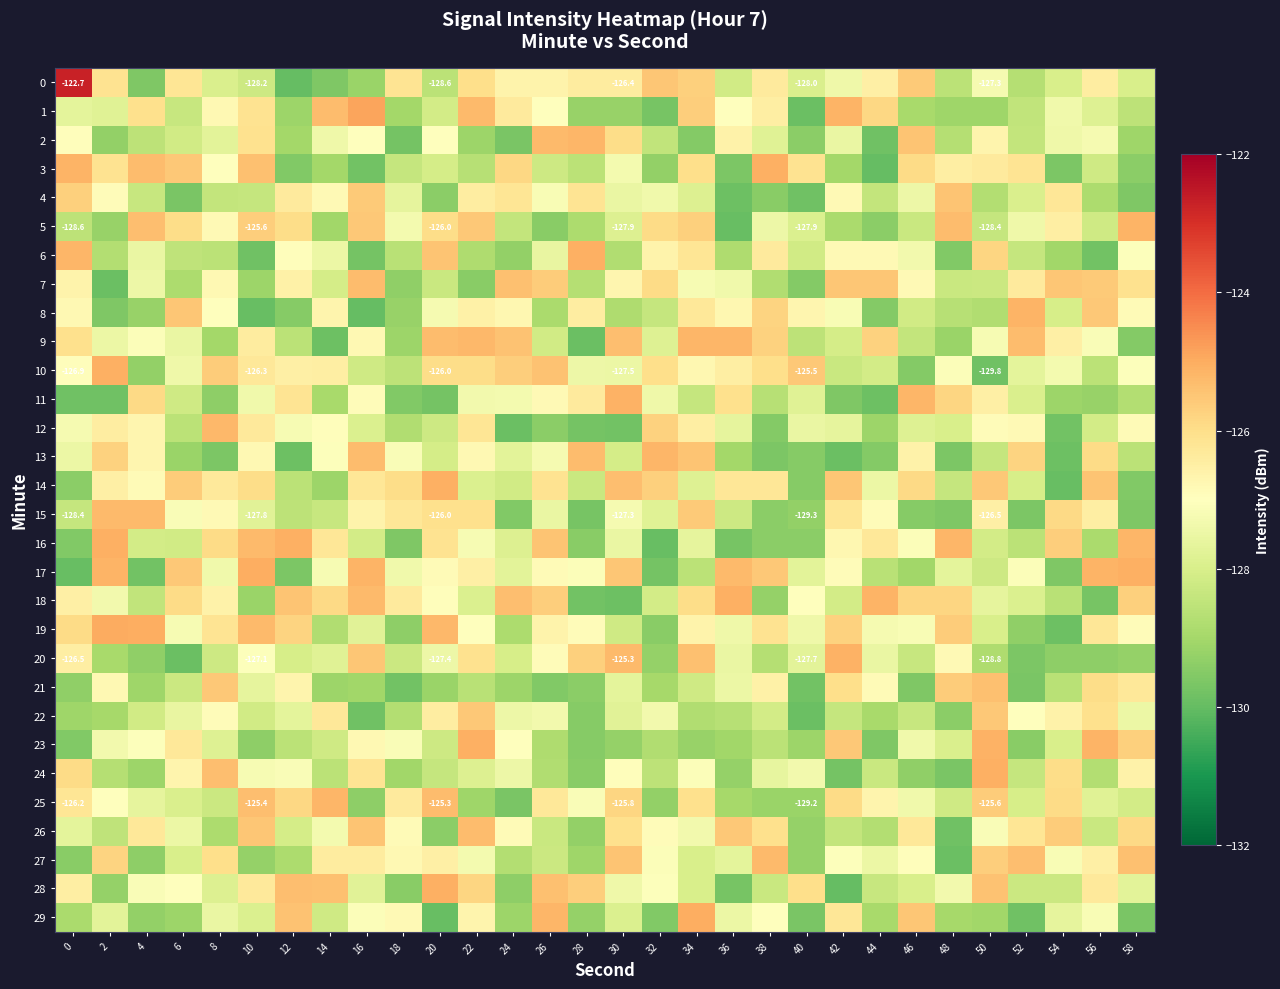

What is the total value across all series at 30?

-3817.6